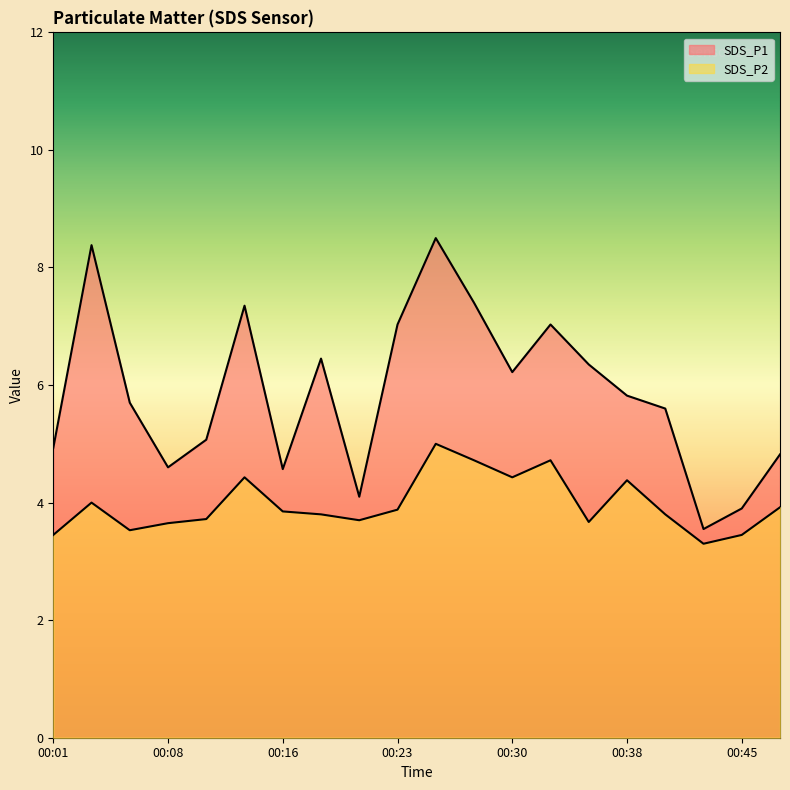

What value does the SDS_P1 series have at 00:48?

4.8